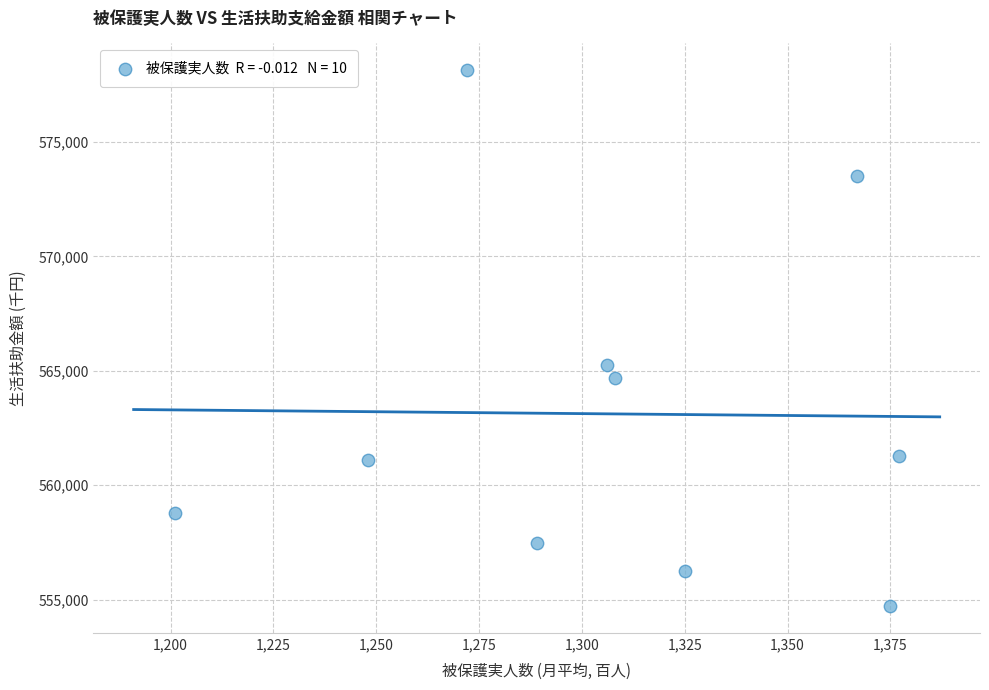

What Y value in the scatter plot is closest to 566424?

565252